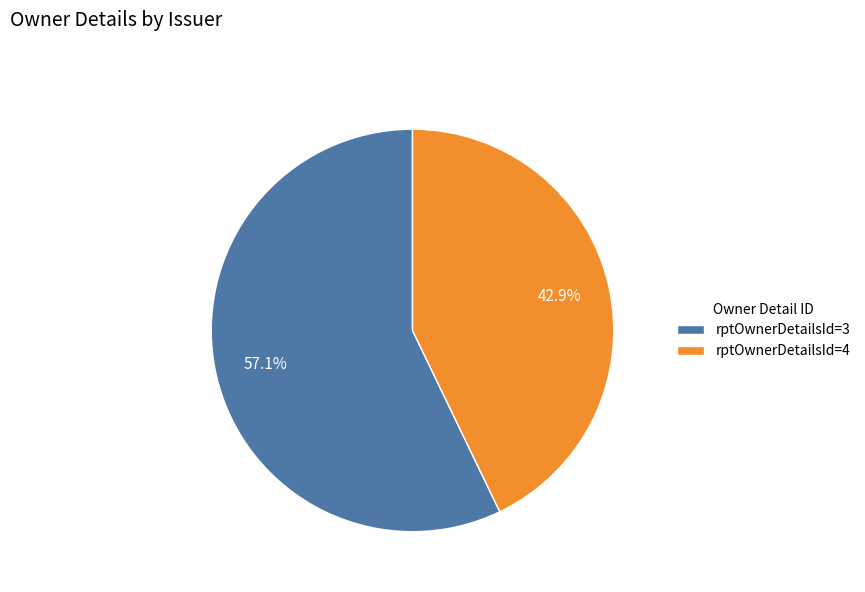

What is the smallest slice in the pie chart?

rptOwnerDetailsId=4